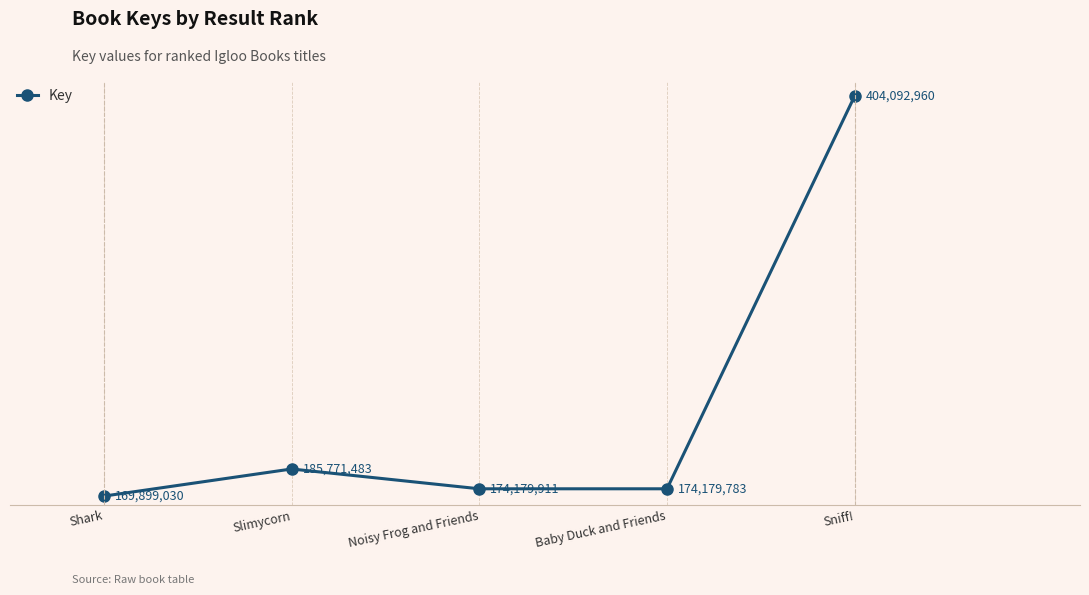

List the labels in order of value, largest first.

Sniff!, Slimycorn, Noisy Frog and Friends, Baby Duck and Friends, Shark